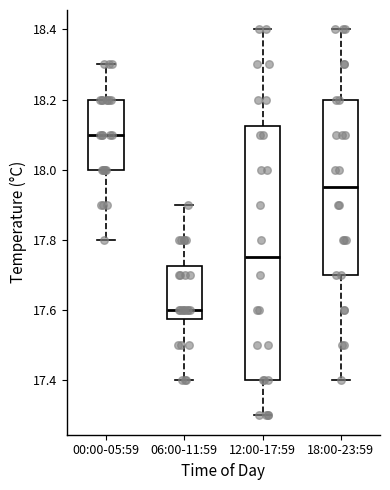

Reading left to right, read every box against the y-axis: the position of its median line, the range the box covers, and the ends of its whiskers. The values are not printed on the chart, so give them approximately, as read against the axis.

00:00-05:59: median 18.10, box 18.00 to 18.20, whiskers 17.80 to 18.30
06:00-11:59: median 17.60, box 17.58 to 17.72, whiskers 17.40 to 17.90
12:00-17:59: median 17.76, box 17.40 to 18.12, whiskers 17.30 to 18.40
18:00-23:59: median 17.96, box 17.70 to 18.20, whiskers 17.40 to 18.40